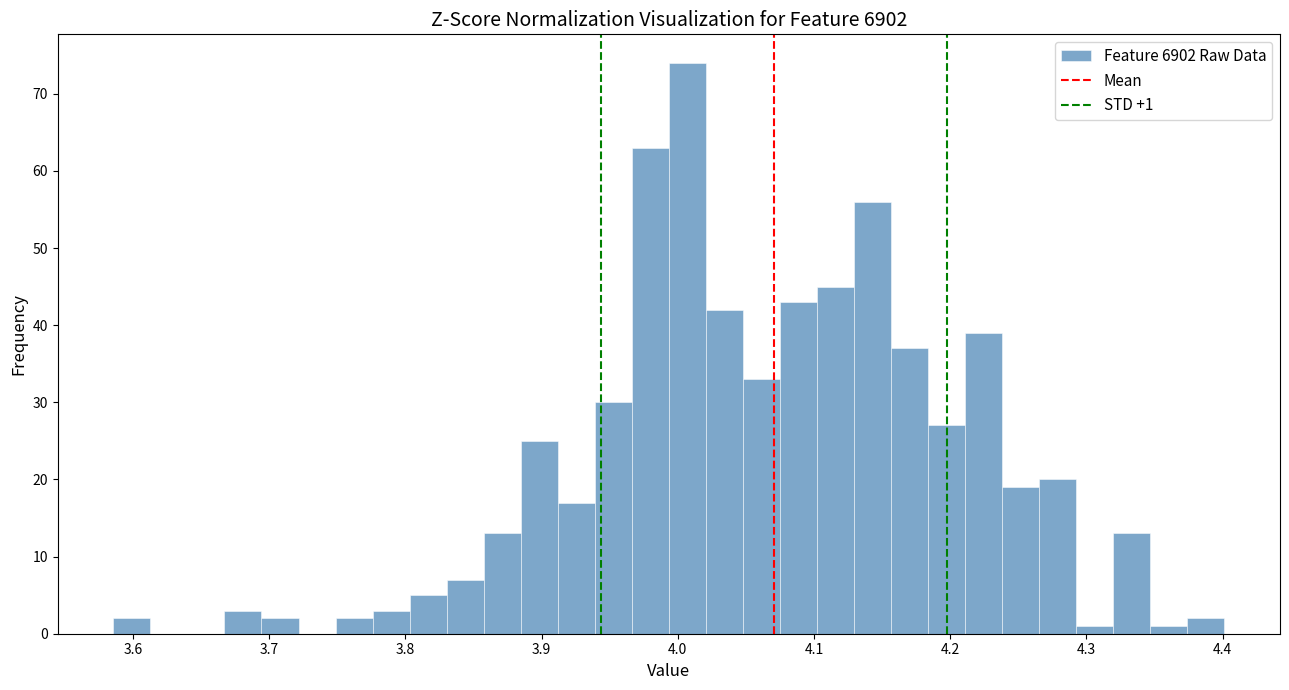

Around what value on the x-axis is the tallest bar? Give the approximate position of its centre, as read against the axis.

4.01